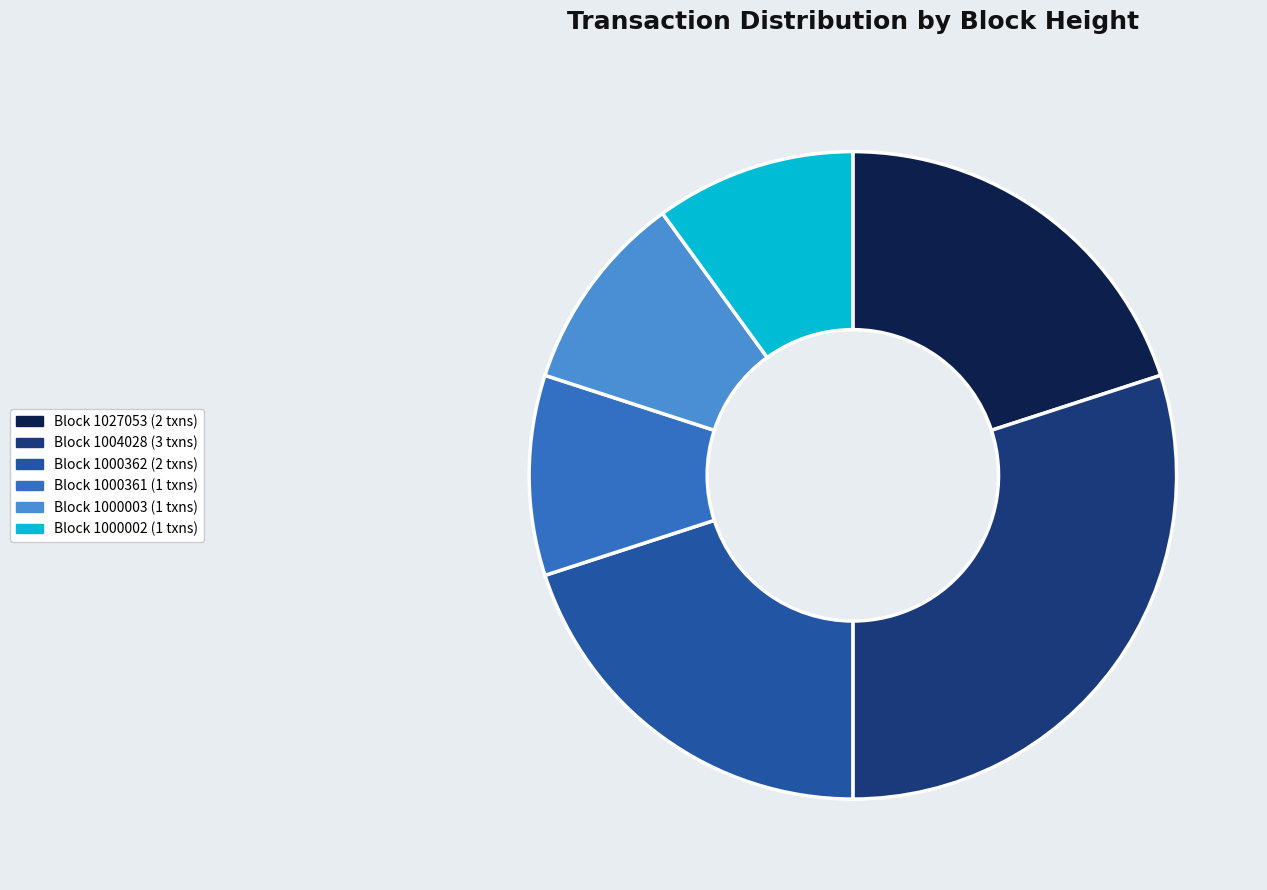

Does any single category account for the majority?

No